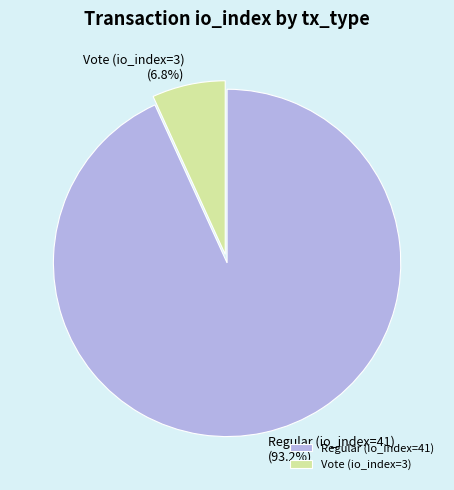

Is it true that Vote (io_index=3) is 1% of the pie?

False